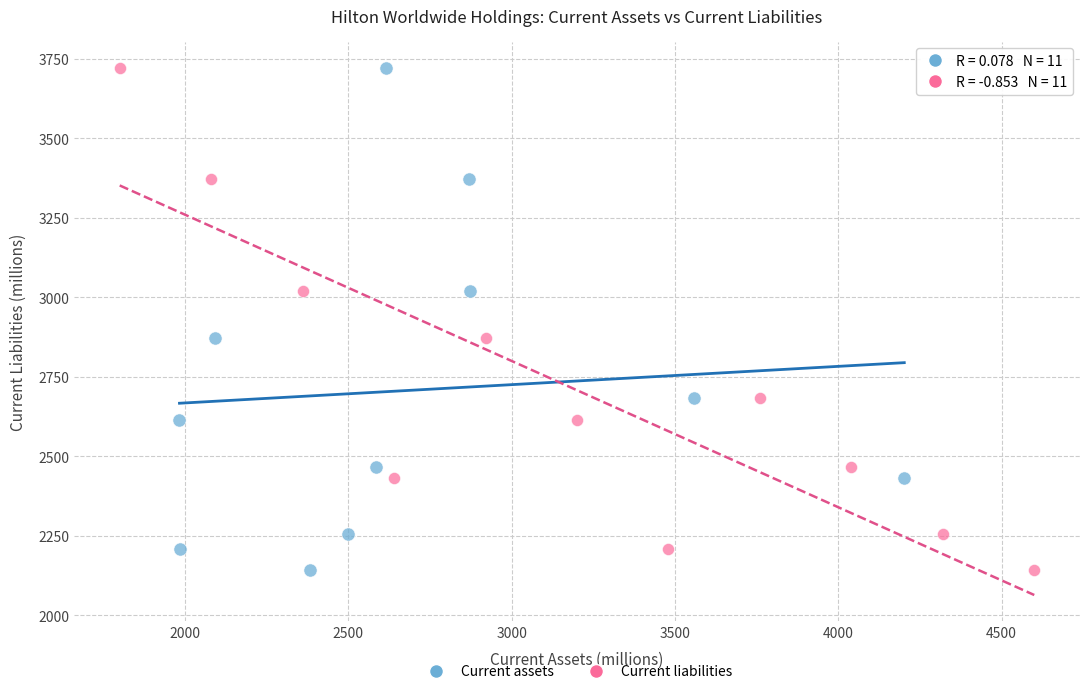

What are all the series names shown in the legend?

Current assets, Current liabilities